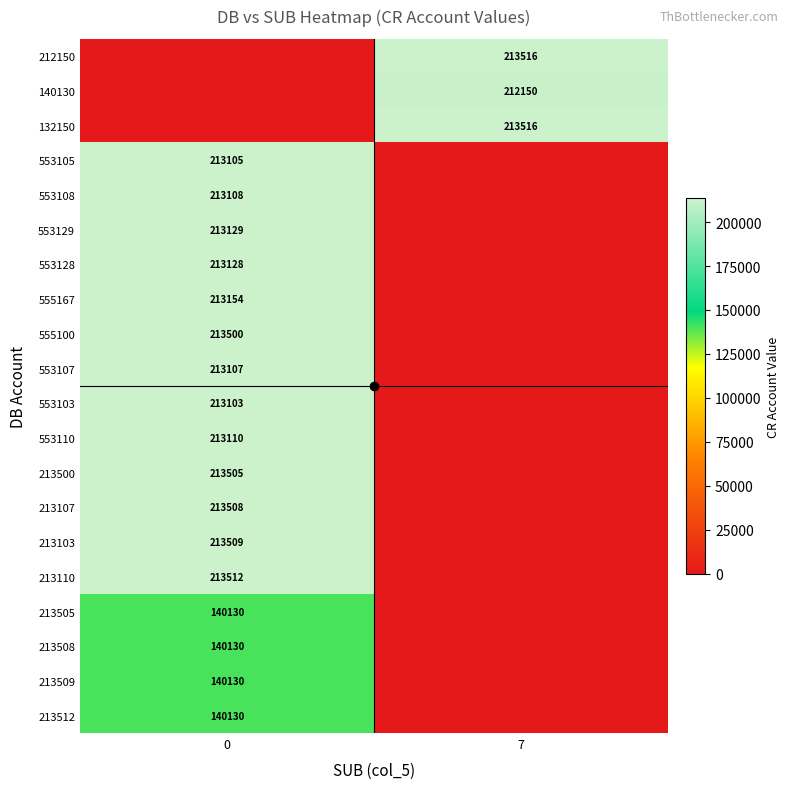

Is the value of 213512 at 0 greater than the value of 213500 at 0?

No